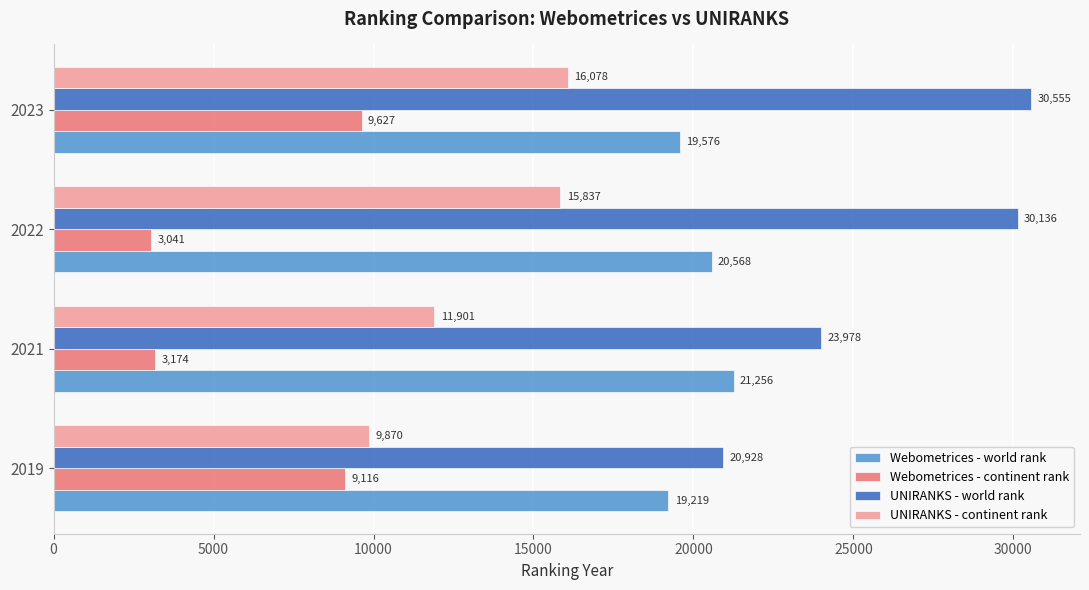

At how many categories does at least one series exceed 3433?

4